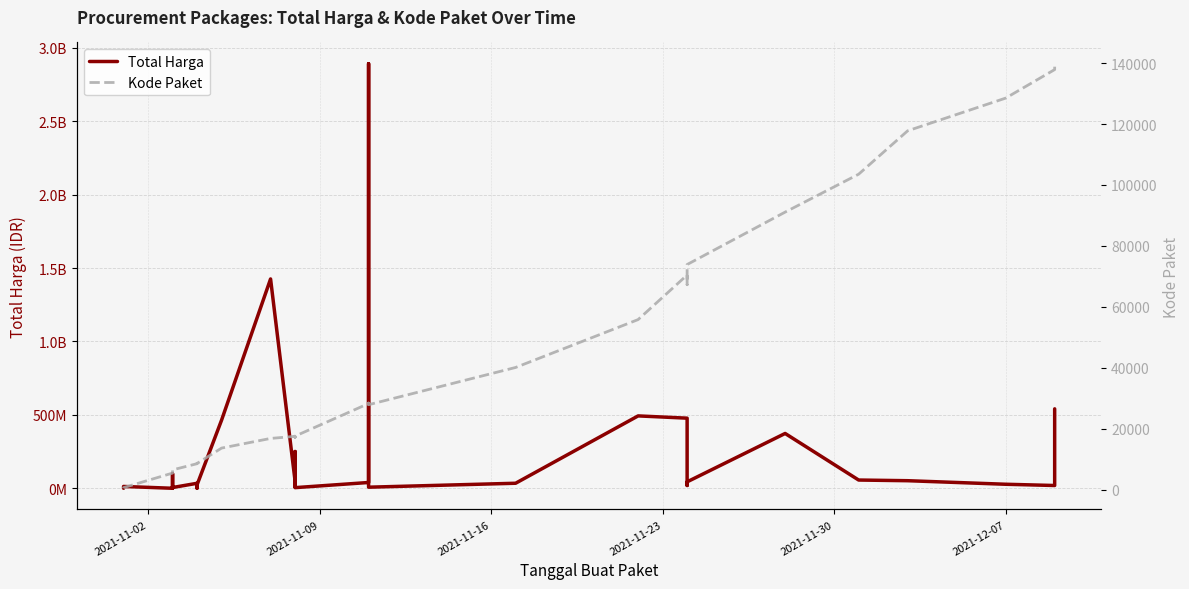

True or false: Total Harga and Kode Paket intersect in this chart.

False